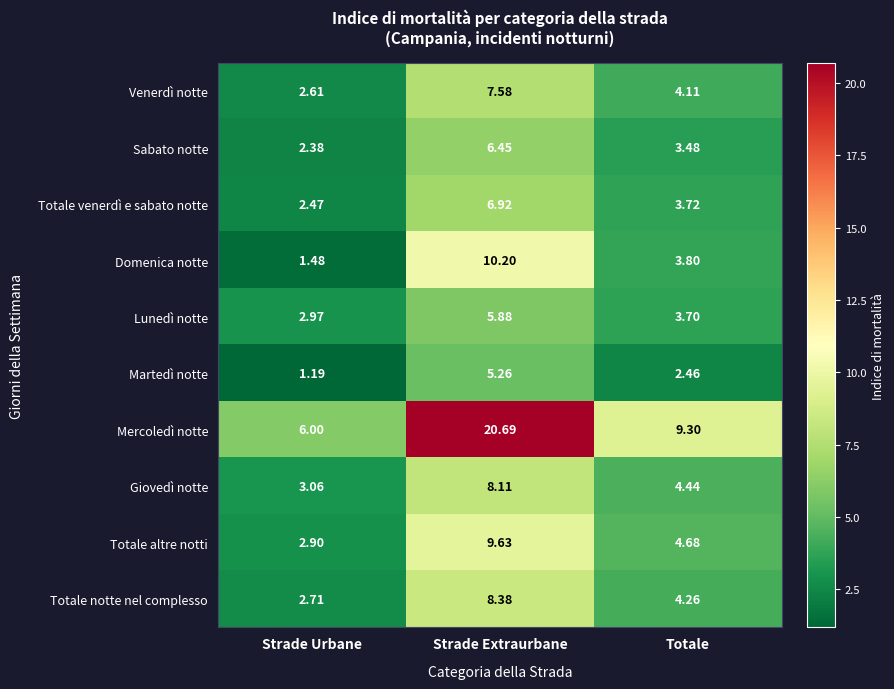

Which category has the highest value across all series?

Strade Extraurbane